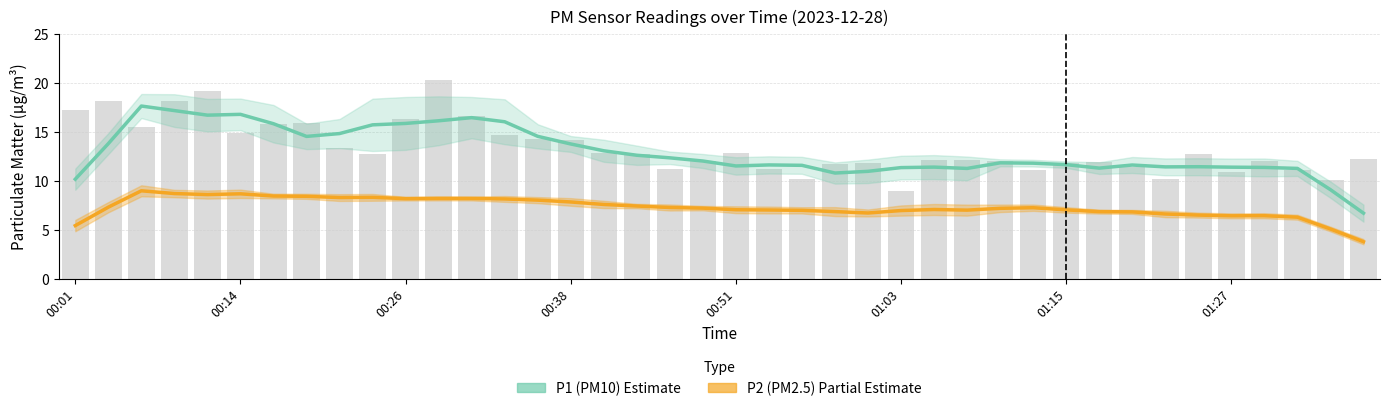

What are all the series names shown in the legend?

P1 (PM10), P2 (PM2.5)